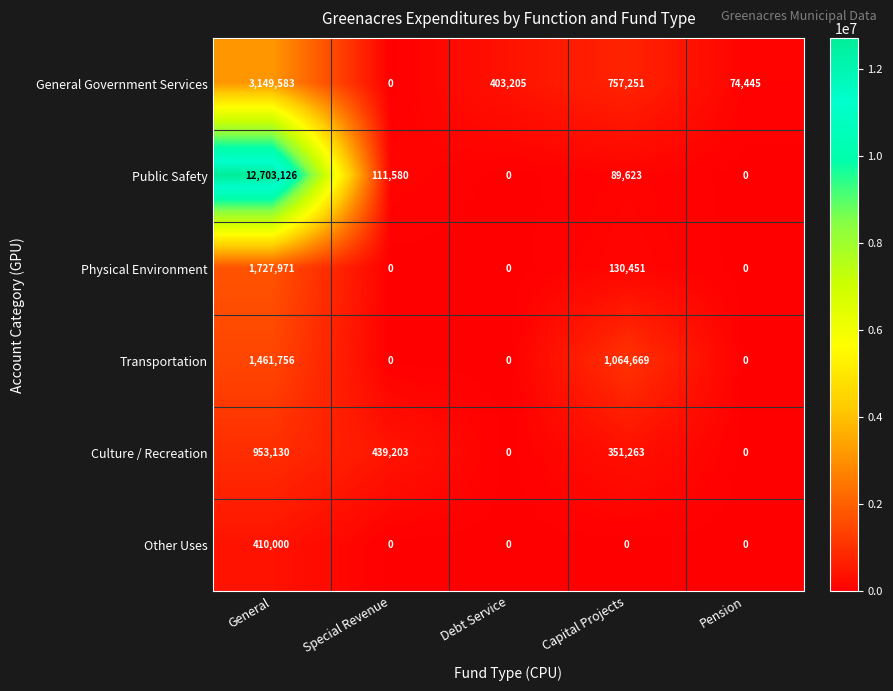

Which series has the largest total across all categories?

Public Safety